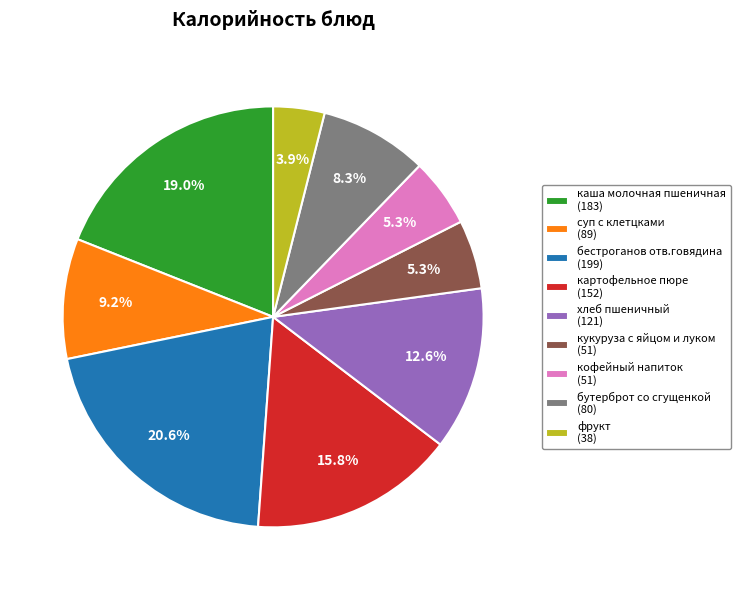

To the nearest percent, what is the difference between the суп с клетцками and фрукт slice percentages?

5%